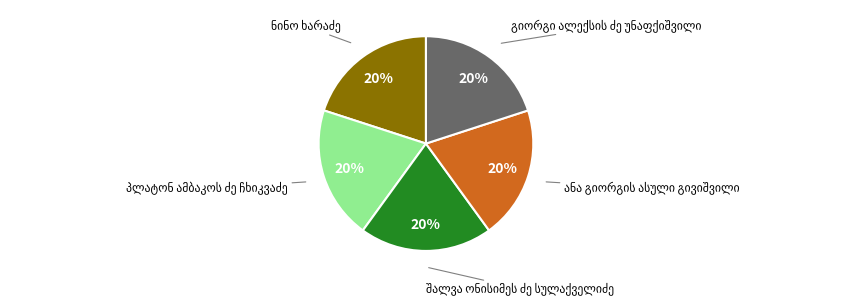

Does any single category account for the majority?

No